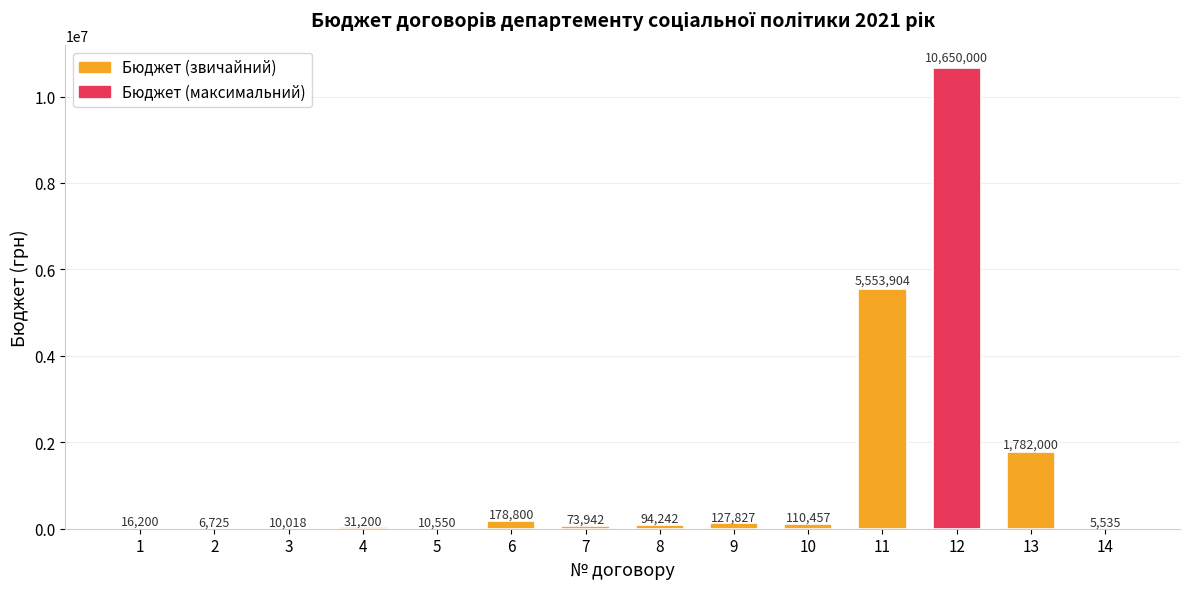

Is it true that the value at 3 is 10018.0?

True